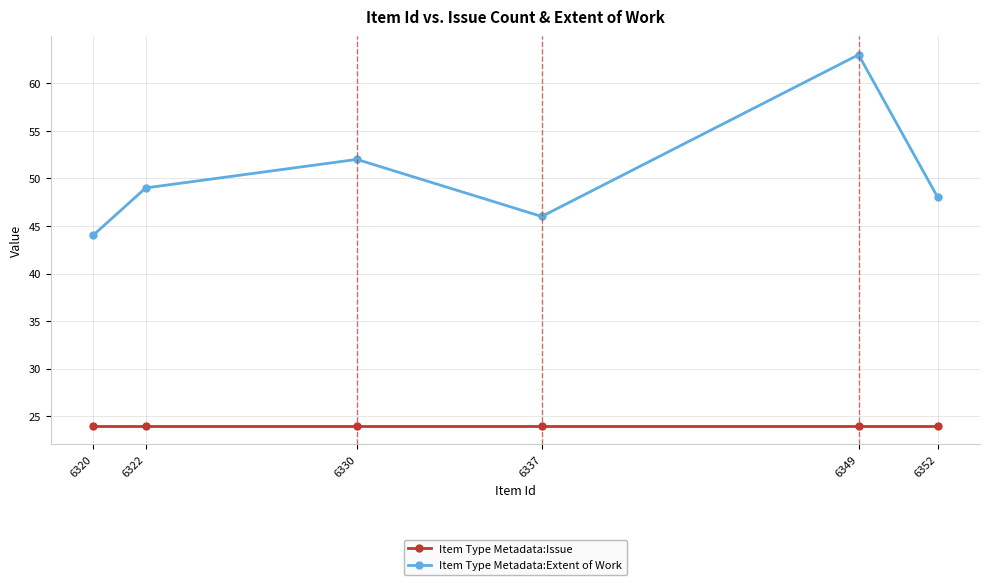

The Item Type Metadata:Issue series shows 43 at 6320. True or false?

False